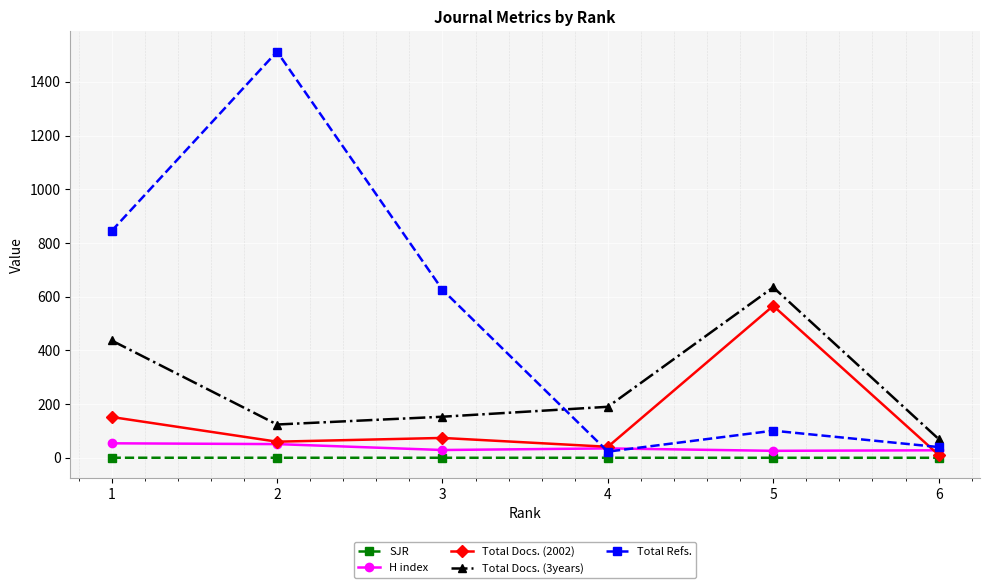

Which series has the largest total across all categories?

Total Refs.